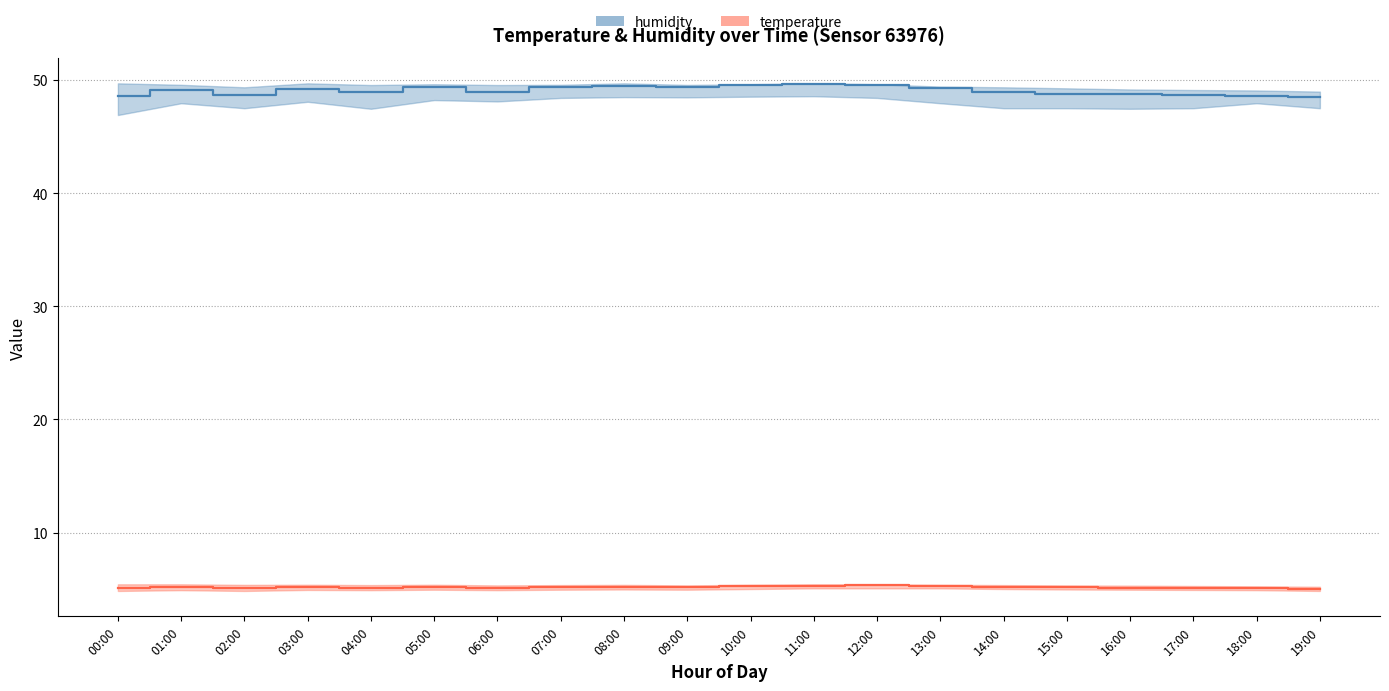

Which has a higher value, 02:00 or 04:00?

04:00